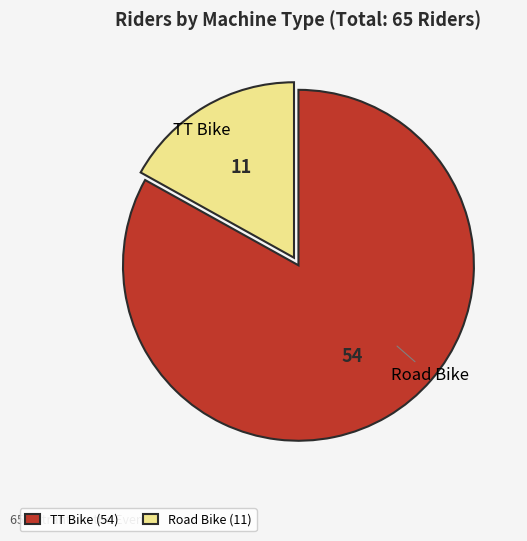

Is it true that Road Bike is 31% of the pie?

False